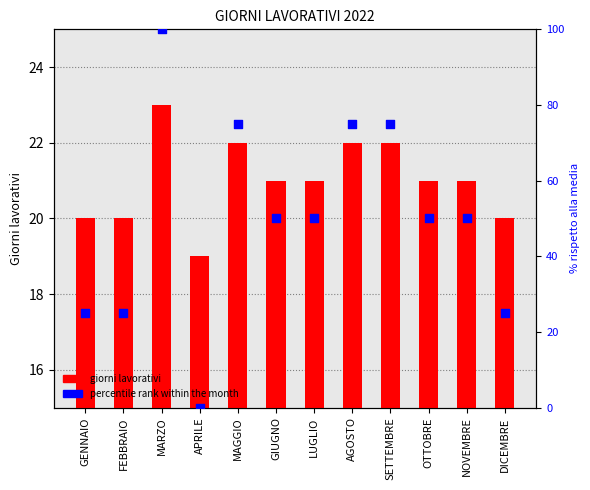

Is the value of percentile rank within the month at LUGLIO greater than the value of giorni lavorativi at SETTEMBRE?

Yes